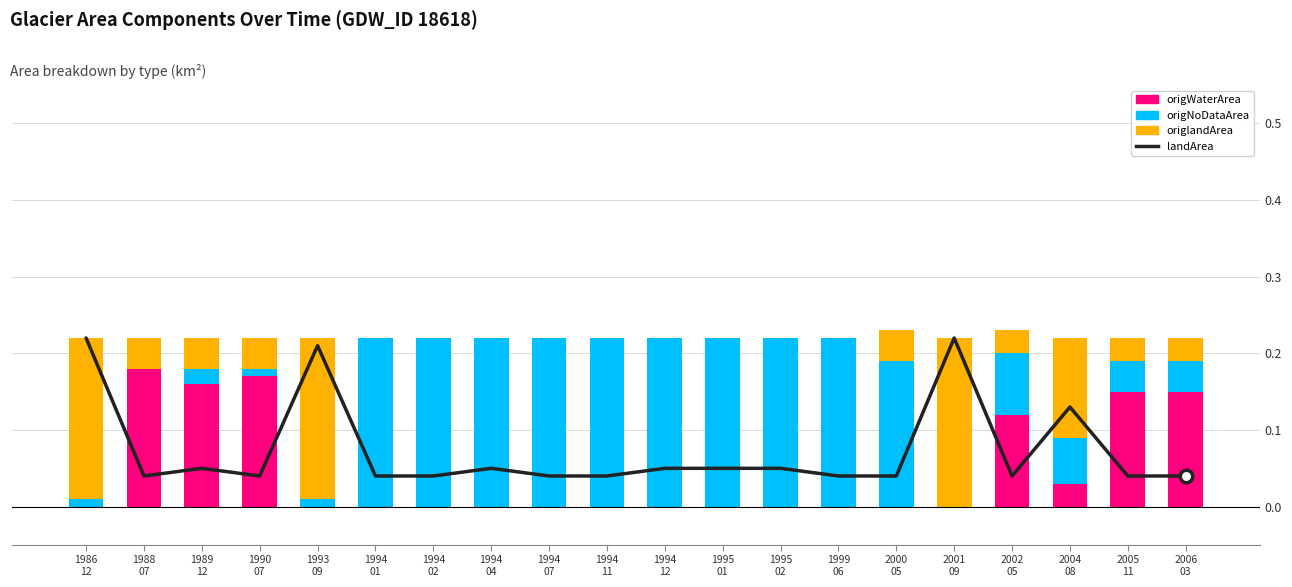

Which series contains the highest Y value?

landArea